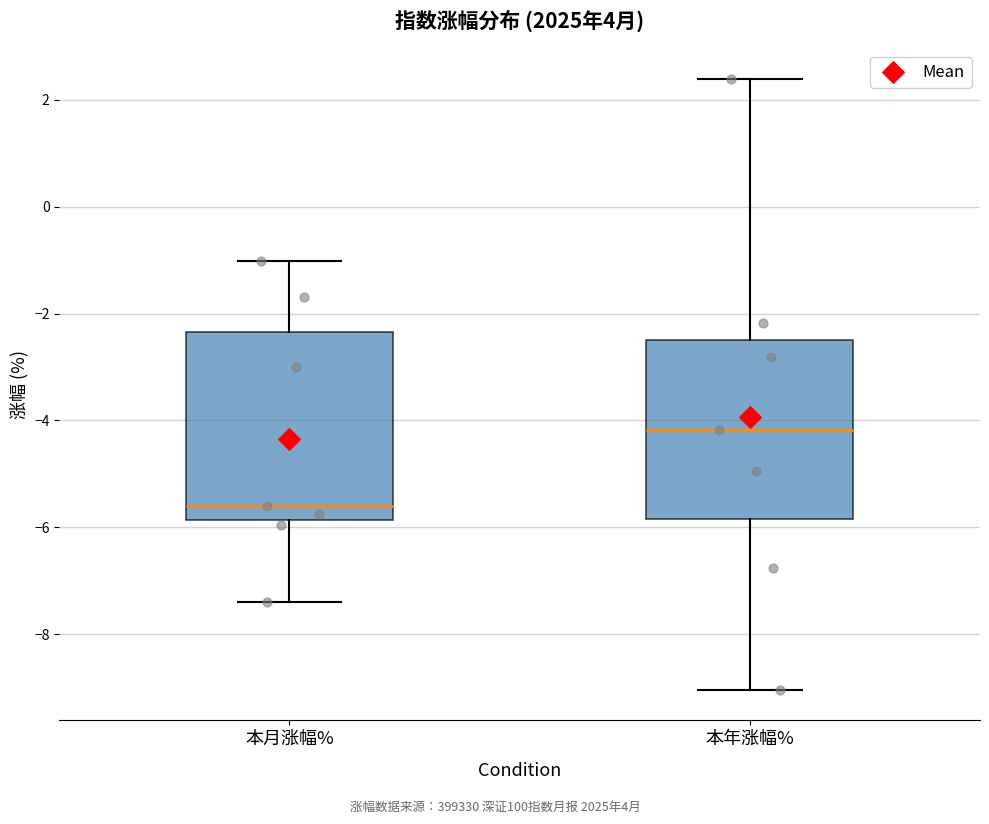

Reading left to right, transcribe this box plot: for each box, give where its median line is, the range the box spans, and where its two whiskers end, as read against the y-axis. The values are not printed on the chart, so give them approximately, as read against the axis.

本月涨幅%: median -5.6, box -5.8 to -2.4, whiskers -7.4 to -1.0
本年涨幅%: median -4.2, box -5.8 to -2.4, whiskers -9.0 to 2.4